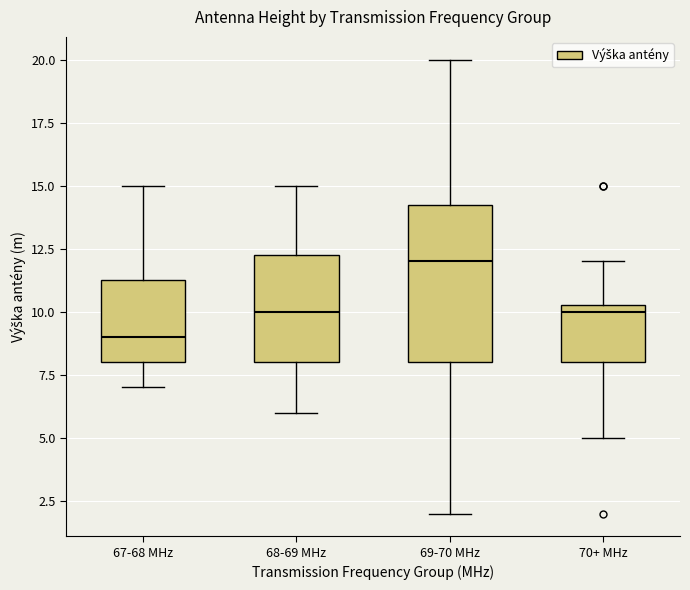

Reading left to right, read every box against the y-axis: the position of its median line, the range the box covers, and the ends of its whiskers. The values are not printed on the chart, so give them approximately, as read against the axis.

67-68 MHz: median 9.0, box 8.0 to 11.5, whiskers 7.0 to 15.0
68-69 MHz: median 10.0, box 8.0 to 12.5, whiskers 6.0 to 15.0
69-70 MHz: median 12.0, box 8.0 to 14.5, whiskers 2.0 to 20.0
70+ MHz: median 10.0, box 8.0 to 10.5, whiskers 5.0 to 12.0